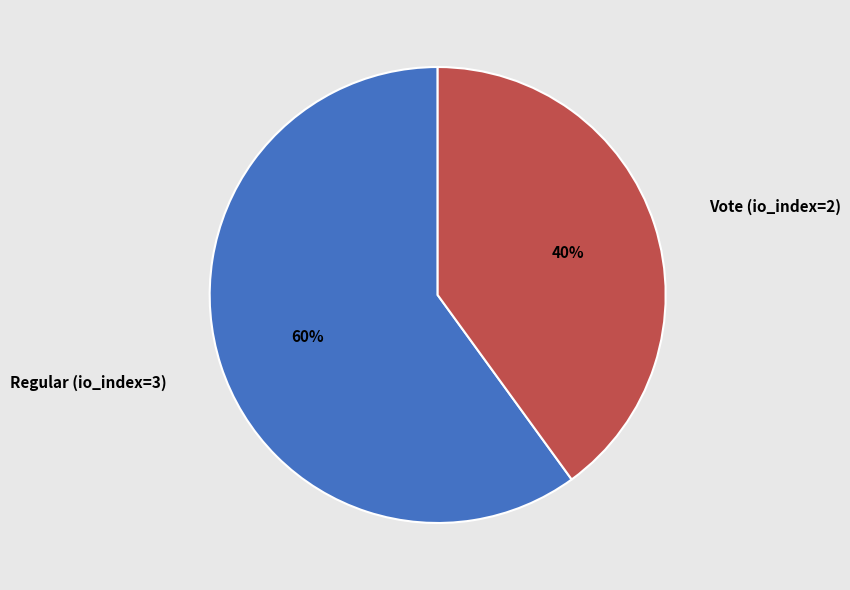

Approximately how many times larger is the value at Regular (io_index=3) compared to Vote (io_index=2)?

1.5